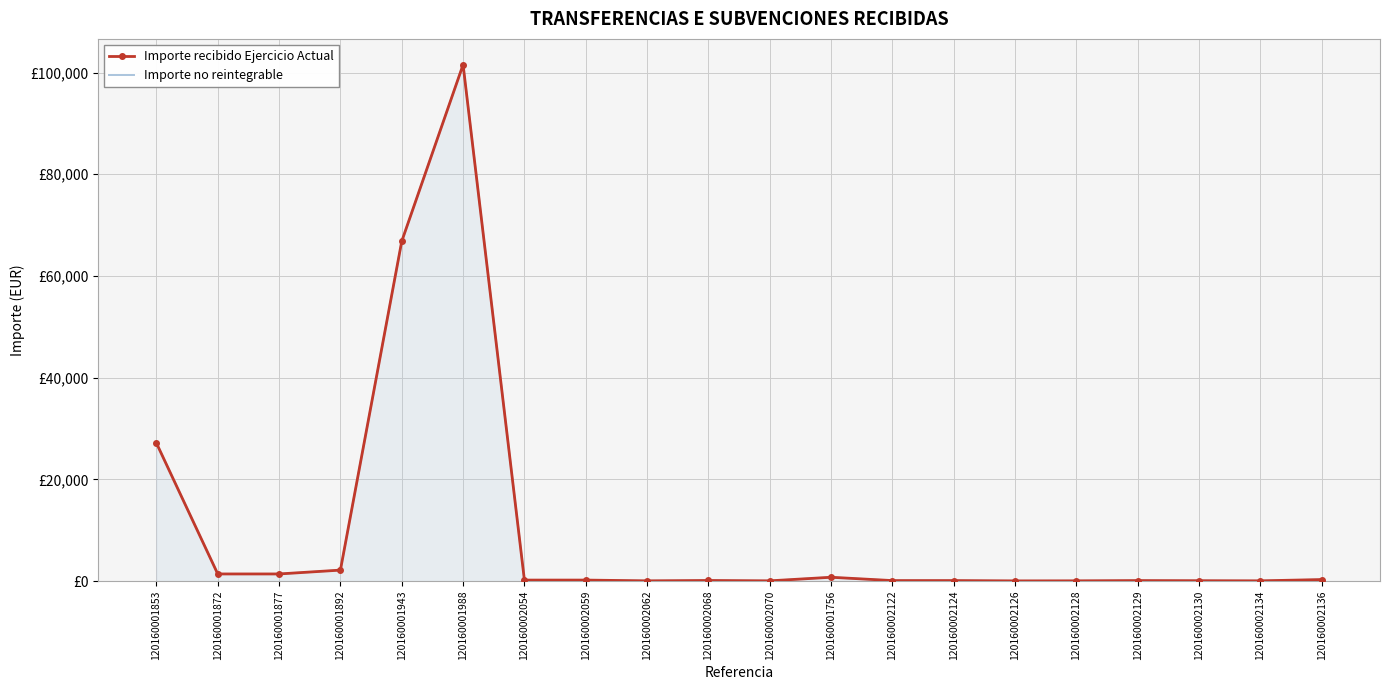

What is the total value across all series at 120160001853?

54283.8